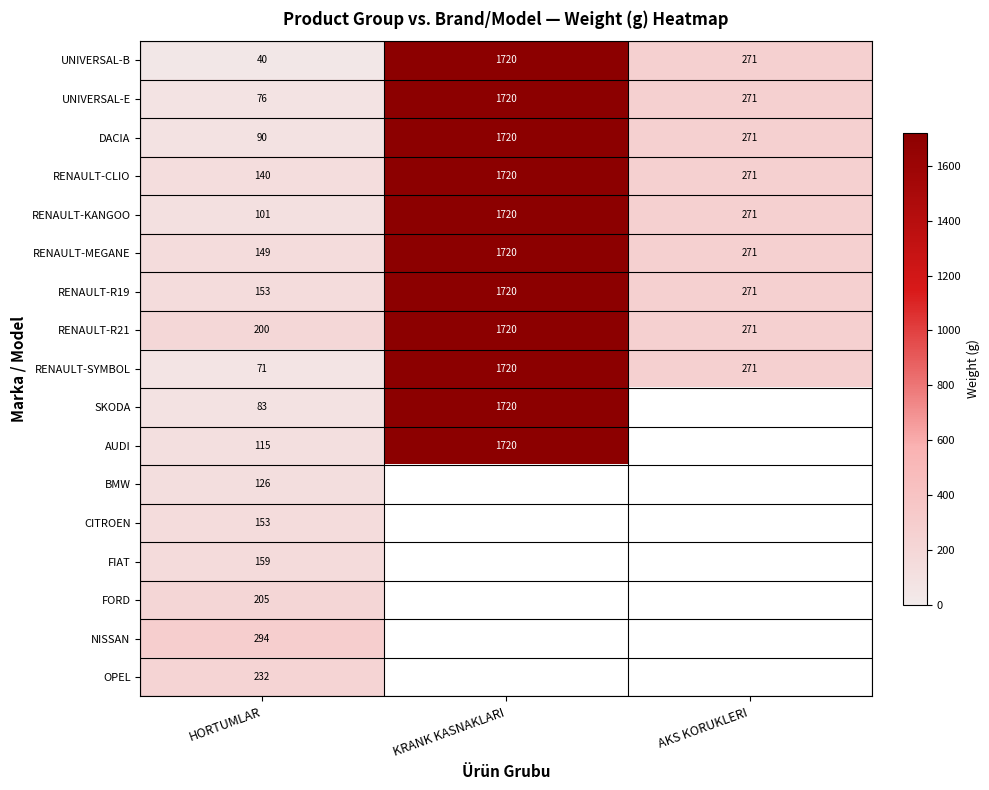

True or false: SKODA has a value of 83 at HORTUMLAR.

True